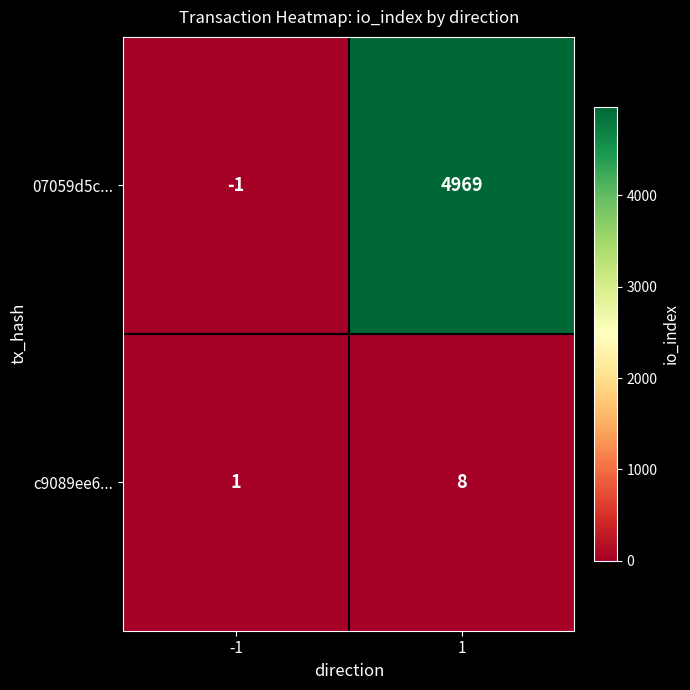

What is the difference between the highest and lowest values at 1?

4961